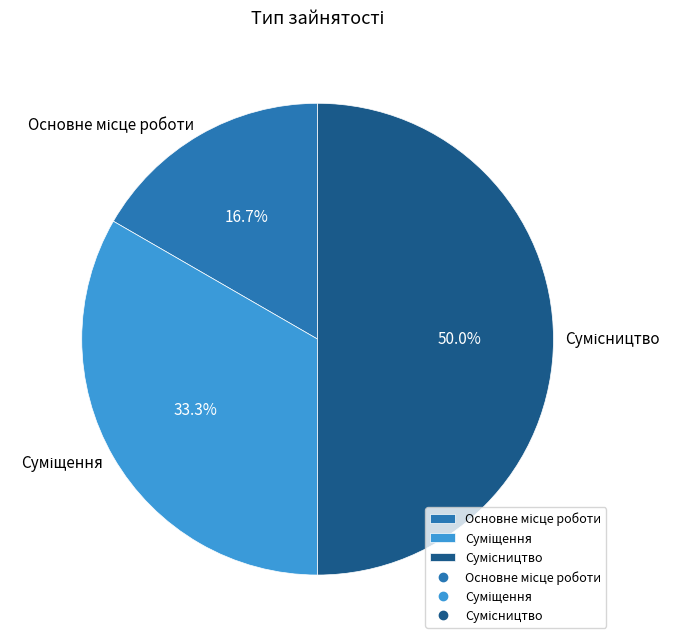

To the nearest percent, what is the difference between the Основне місце роботи and Сумісництво slice percentages?

33%